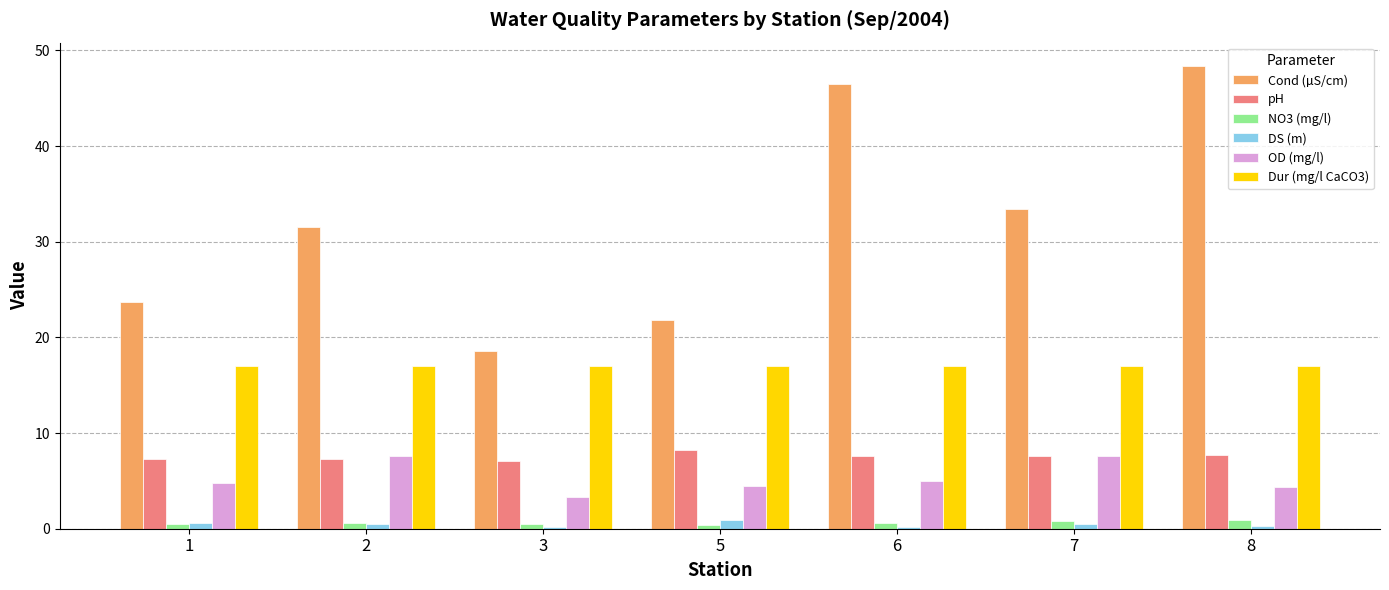

What is the total value across all series at 2?

64.5